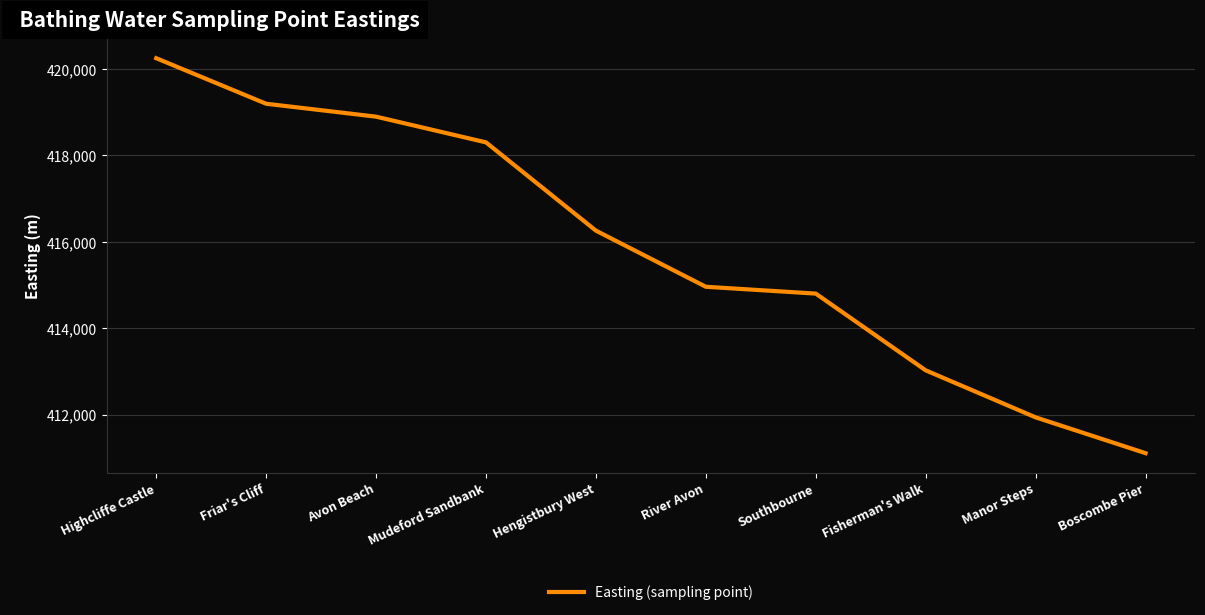

Does the chart display data point markers on the line(s)?

No